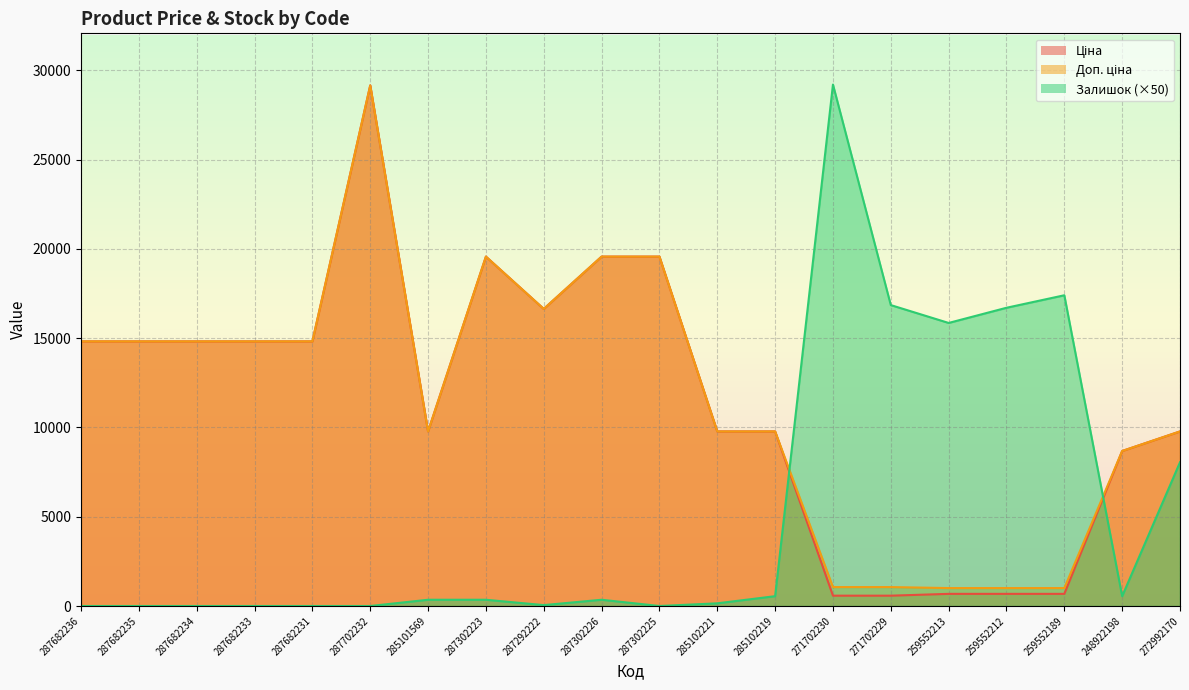

What is the label of the 13th point from the right?

287302223